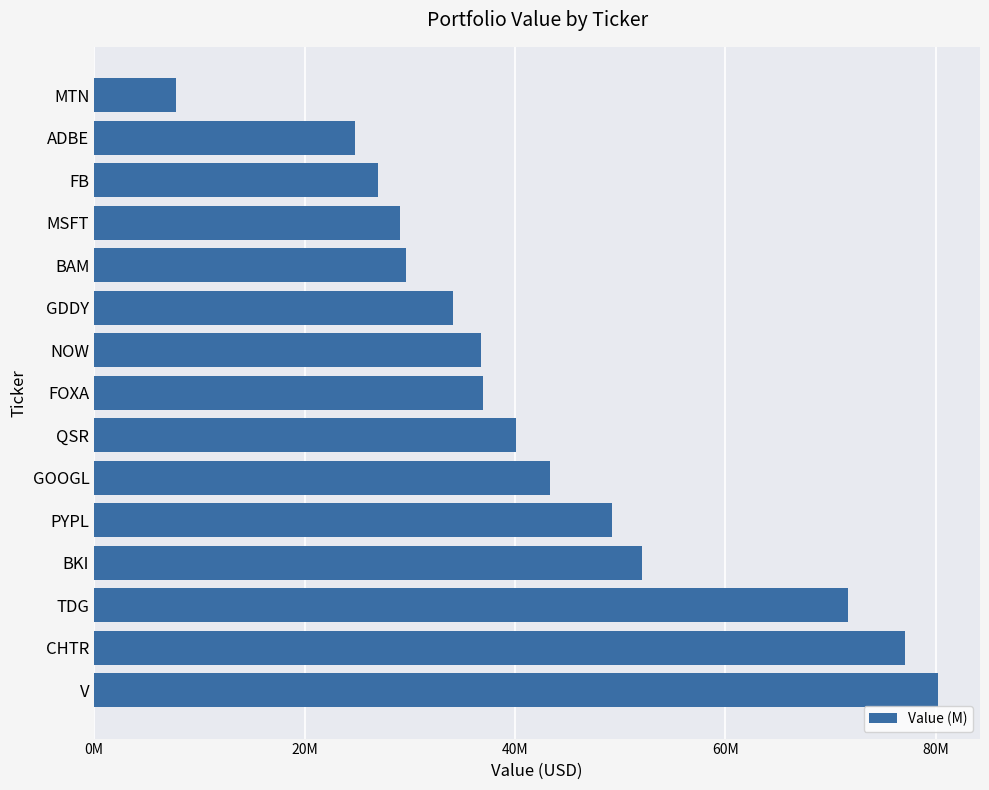

Are the bars horizontal?

Yes